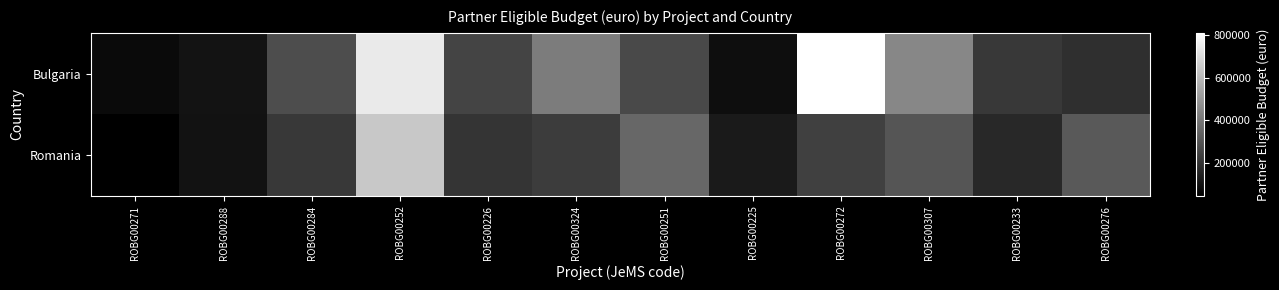

List the series in order of their overall mean, highest first.

Bulgaria, Romania